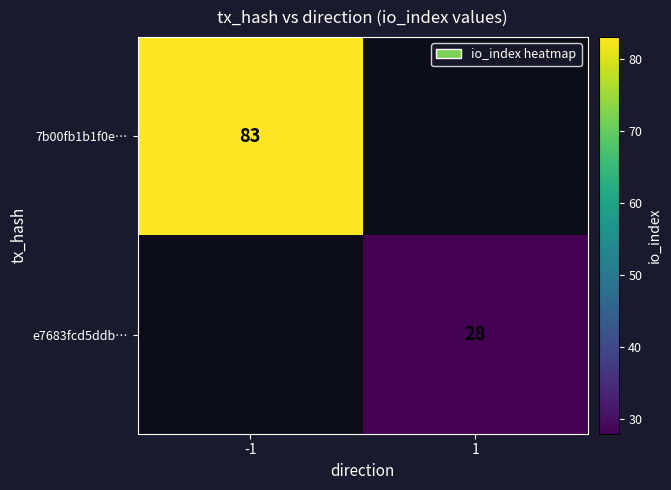

What is the maximum value shown in the chart?

83.0